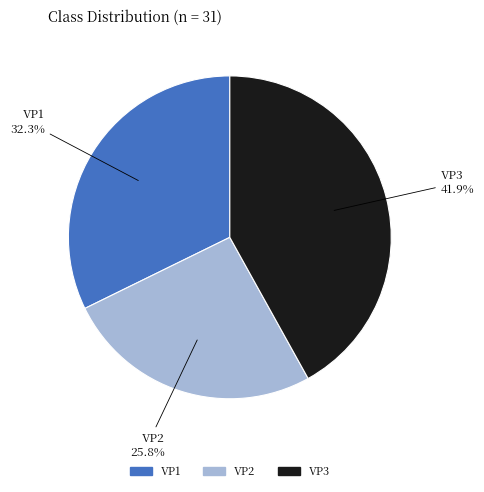

The VP2 slice represents 26% of the pie. True or false?

True